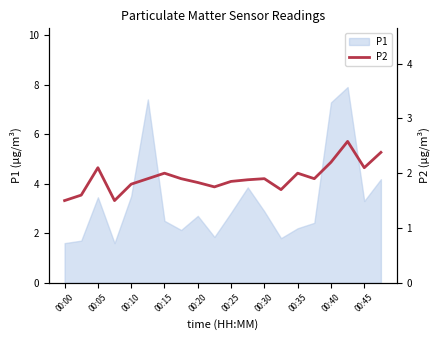

What is the minimum value for P1?

1.6